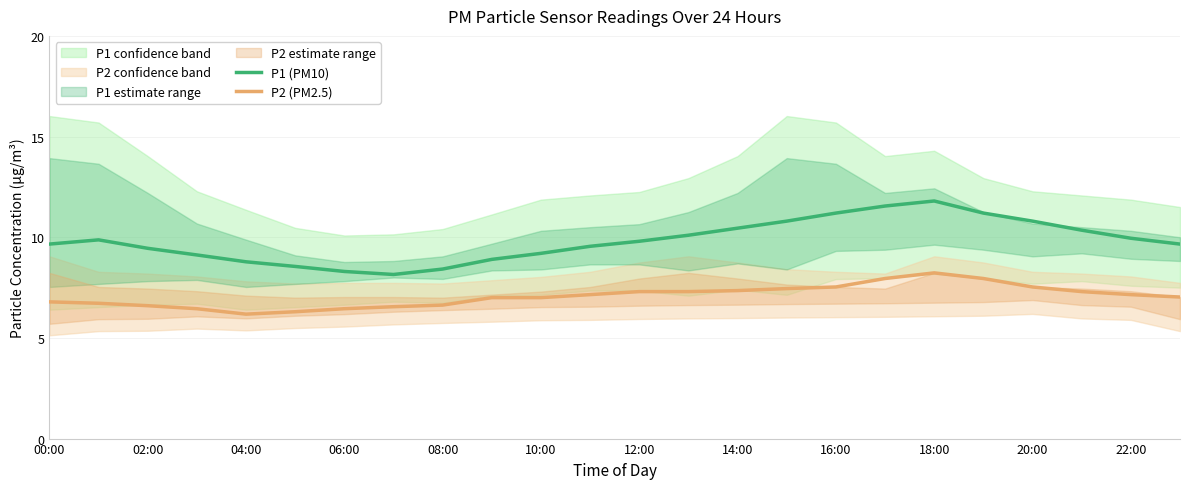

True or false: P2 (PM2.5) and P1 (PM10) cross at least once.

False